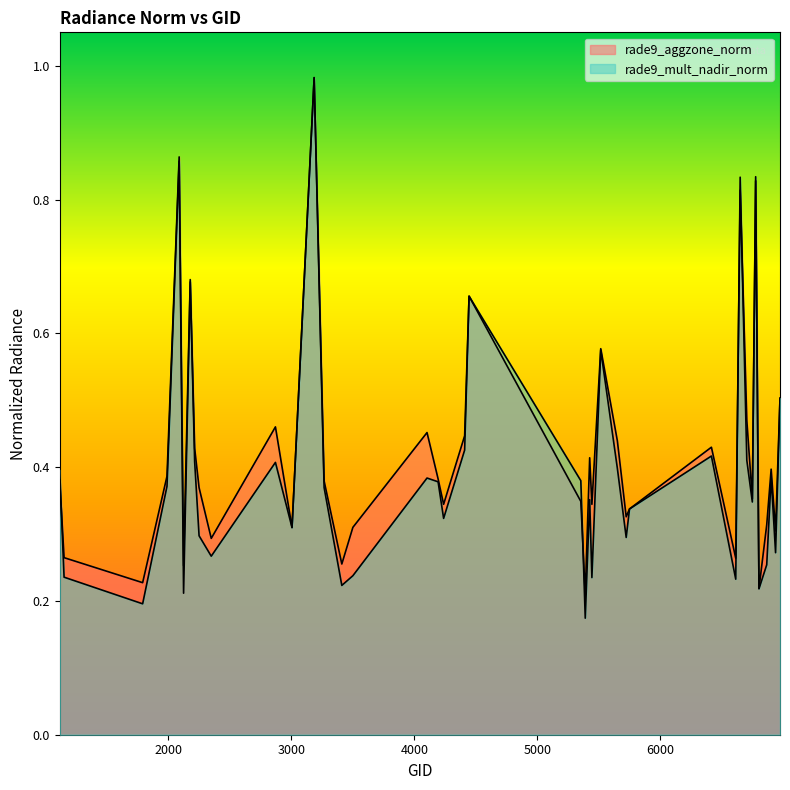

Reading right to left, extract all data points from this chart.

rade9_aggzone_norm: 6974=0.5	6938=0.3	6902=0.4	6866=0.3	6803=0.2	6776=0.8	6749=0.4	6704=0.5	6650=0.8	6614=0.3	6416=0.4	5750=0.3	5723=0.3	5651=0.4	5516=0.6	5444=0.3	5426=0.4	5390=0.2	5354=0.3	4445=0.7	4409=0.4	4238=0.3	4193=0.4	4103=0.5	3500=0.3	3410=0.3	3266=0.4	3185=1.0	3005=0.3	2870=0.5	2348=0.3	2249=0.4	2213=0.4	2177=0.7	2123=0.2	2087=0.9	1988=0.4	1790=0.2	1151=0.3	1115=0.4
rade9_mult_nadir_norm: 6974=0.5	6938=0.3	6902=0.4	6866=0.3	6803=0.2	6776=0.8	6749=0.3	6704=0.4	6650=0.8	6614=0.2	6416=0.4	5750=0.3	5723=0.3	5651=0.4	5516=0.6	5444=0.2	5426=0.4	5390=0.2	5354=0.4	4445=0.7	4409=0.4	4238=0.3	4193=0.4	4103=0.4	3500=0.2	3410=0.2	3266=0.4	3185=1.0	3005=0.3	2870=0.4	2348=0.3	2249=0.3	2213=0.4	2177=0.7	2123=0.3	2087=0.9	1988=0.4	1790=0.2	1151=0.2	1115=0.4